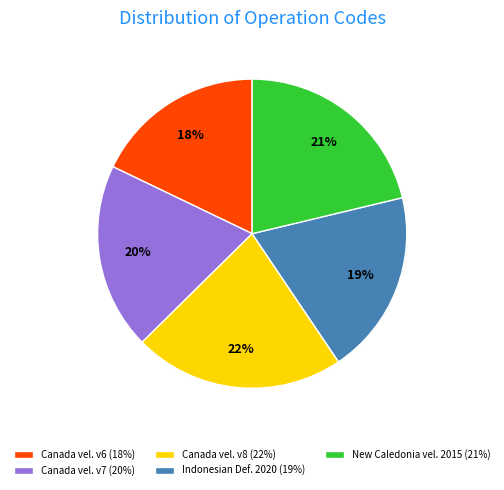

Is the sum of Canada vel. v6 (18%) and New Caledonia vel. 2015 (21%) greater than half?

No